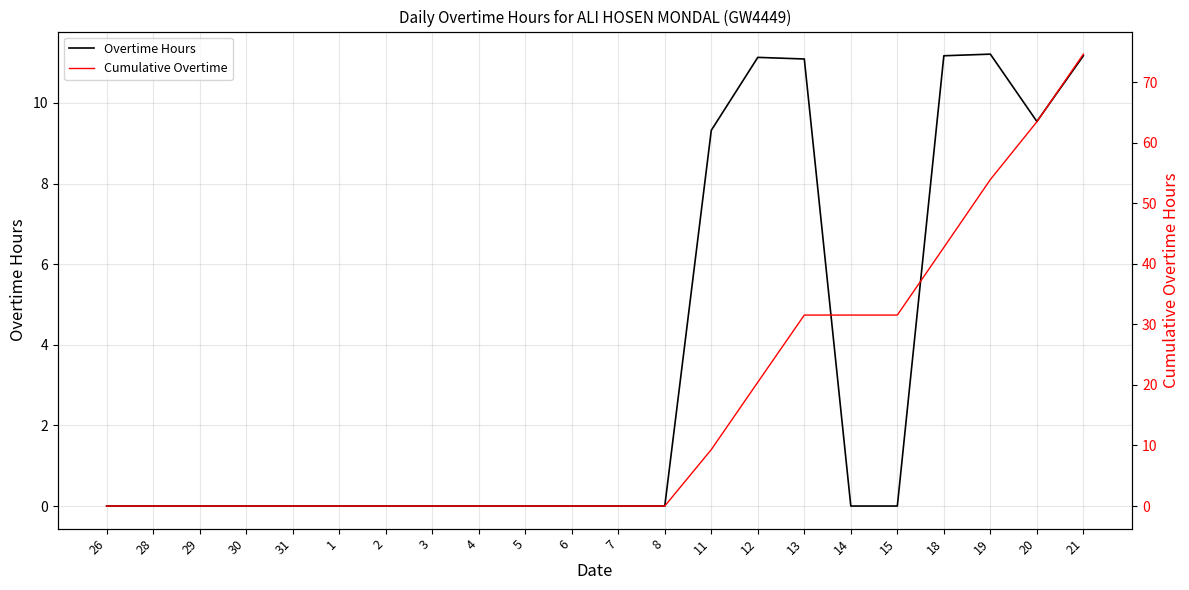

Which series has the largest total across all categories?

Cumulative Overtime